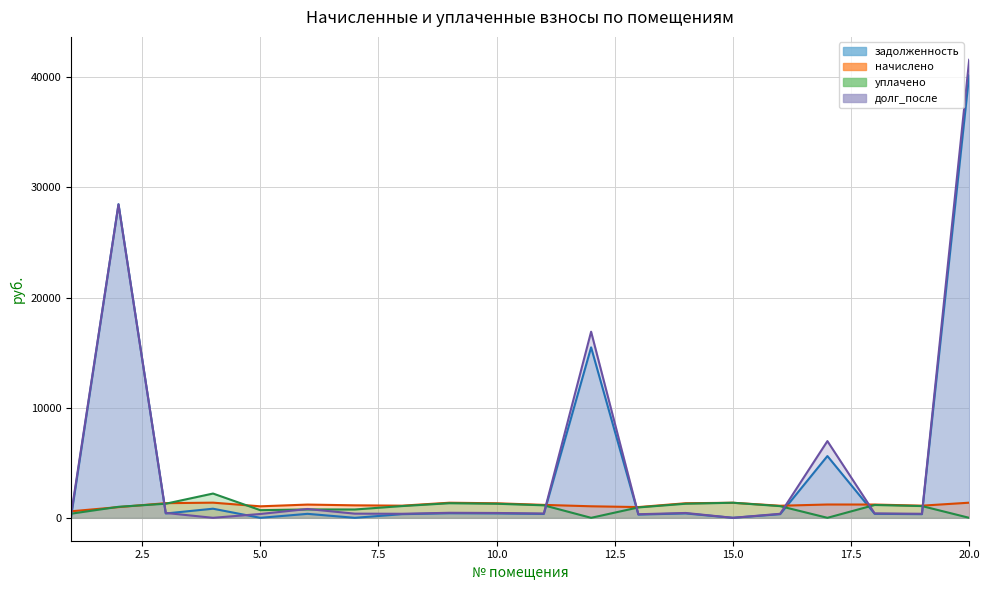

How many values in the задолженность series are below 362?

10